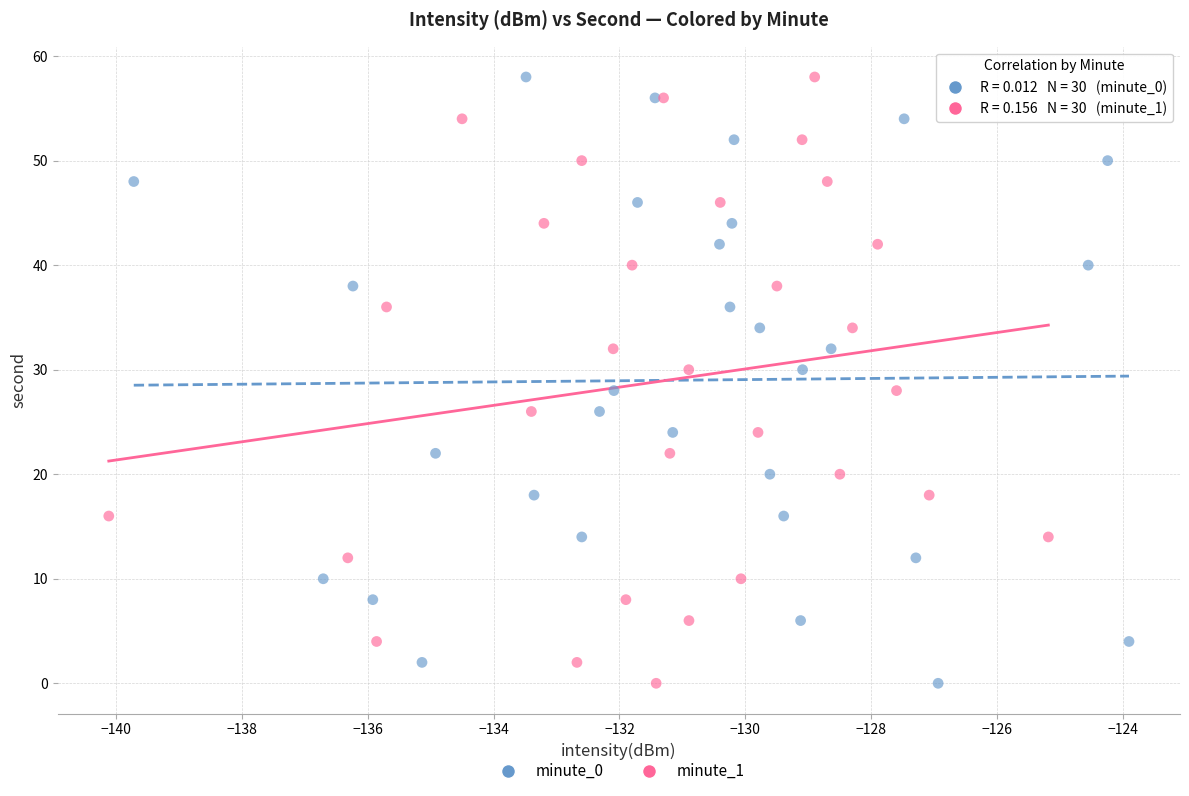

What are all the series names shown in the legend?

minute_0, minute_1